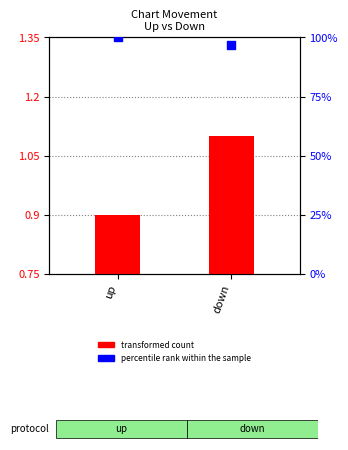

Which series reaches the maximum Y coordinate?

percentile rank within the sample